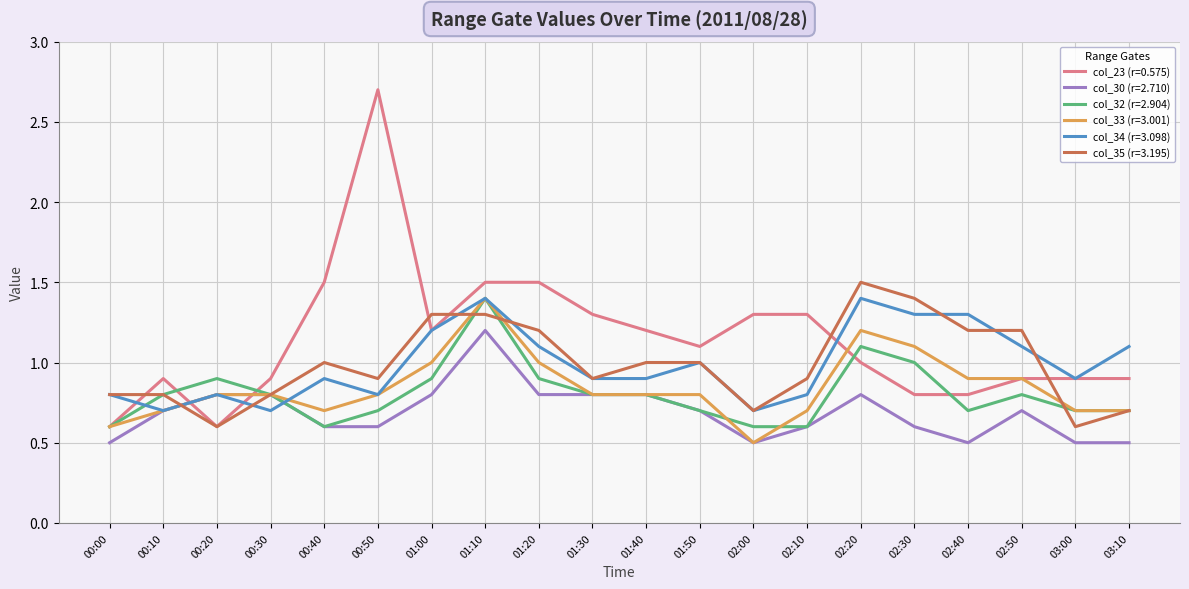

What is the lowest value of the col_32 (r=2.904) series?

0.6